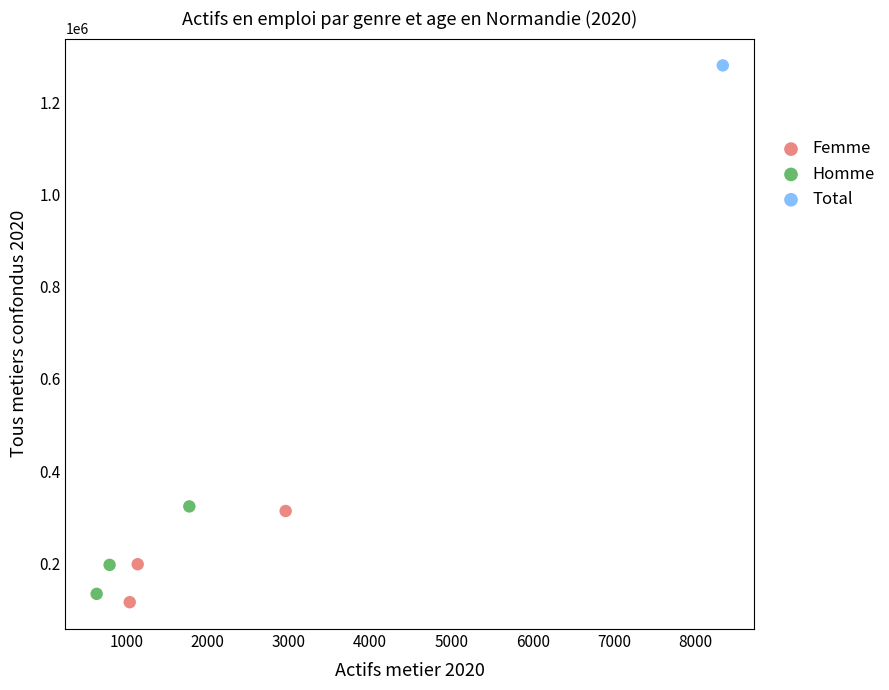

Which series reaches the maximum Y coordinate?

Total